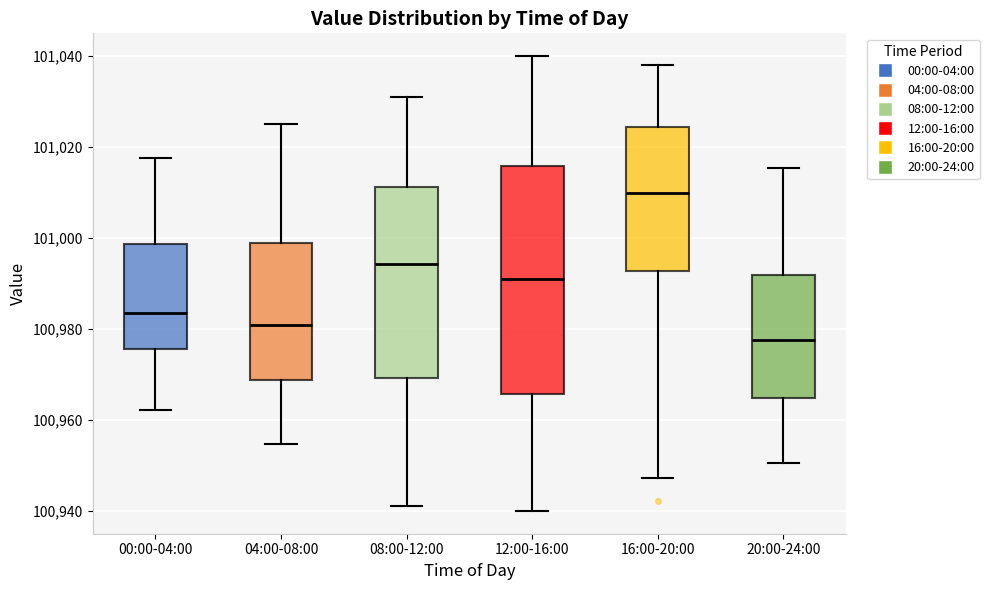

Comparing the boxes themselves (not the whiskers), which one is the tallest?

12:00-16:00